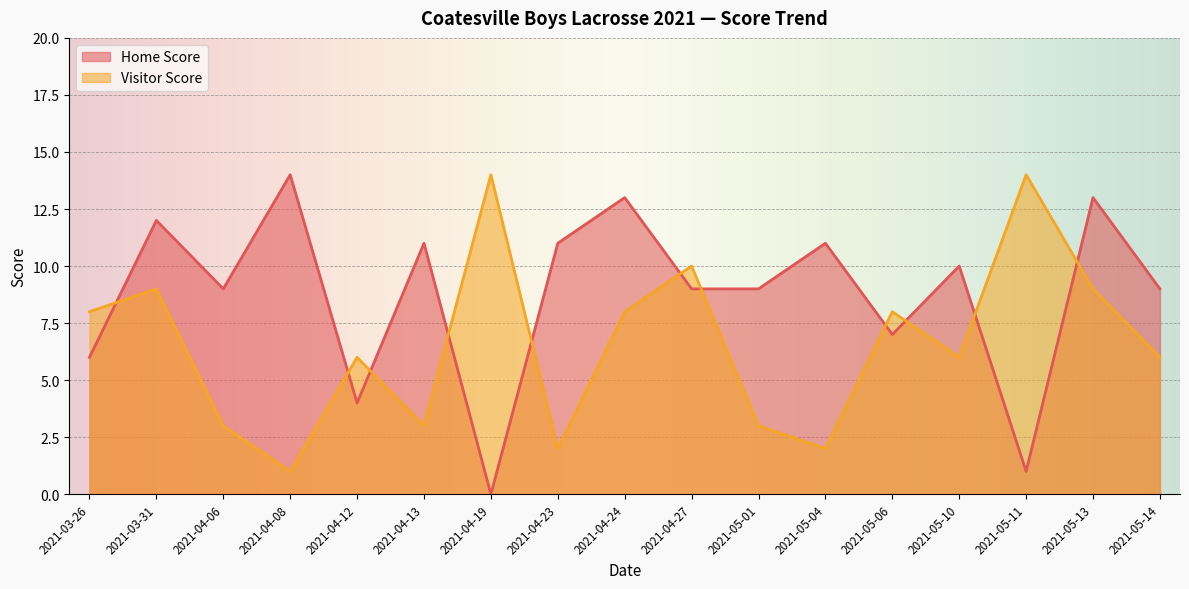

At which category is the sum across all series the highest?

2021-05-13